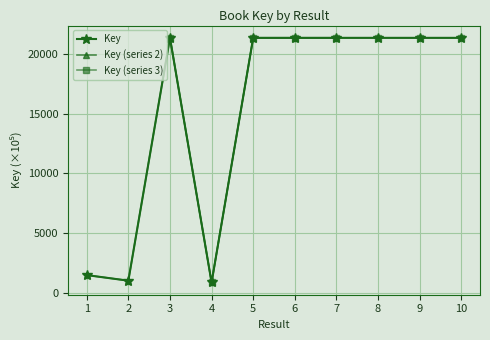

Rank the categories by value from lowest to highest.

4, 2, 1, 10, 7, 6, 9, 5, 8, 3